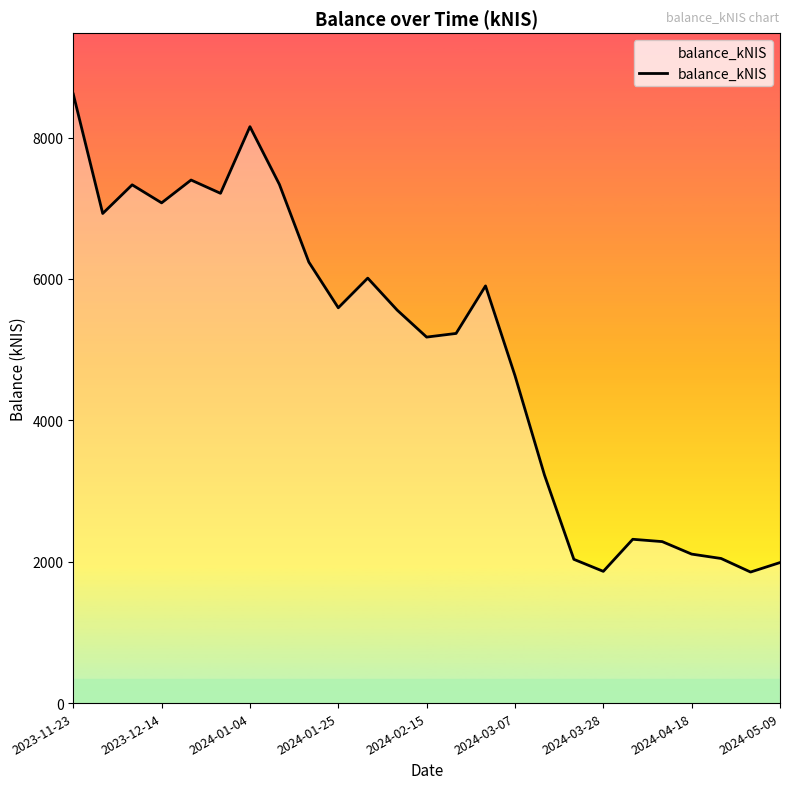

What is the minimum value shown in the chart?

1853.6